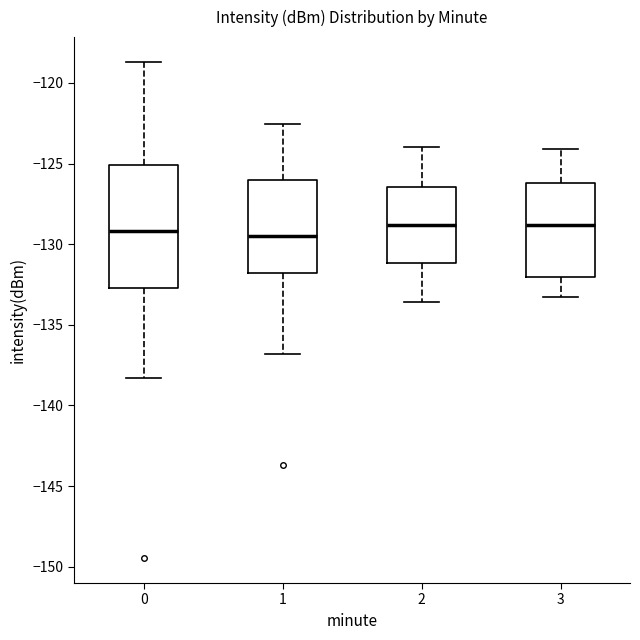

Reading left to right, transcribe this box plot: for each box, give where its median line is, the range the box spans, and where its two whiskers end, as read against the y-axis. The values are not printed on the chart, so give them approximately, as read against the axis.

0: median -129.0, box -132.5 to -125.0, whiskers -138.5 to -118.5
1: median -129.5, box -132.0 to -126.0, whiskers -137.0 to -122.5
2: median -129.0, box -131.0 to -126.5, whiskers -133.5 to -124.0
3: median -129.0, box -132.0 to -126.0, whiskers -133.5 to -124.0